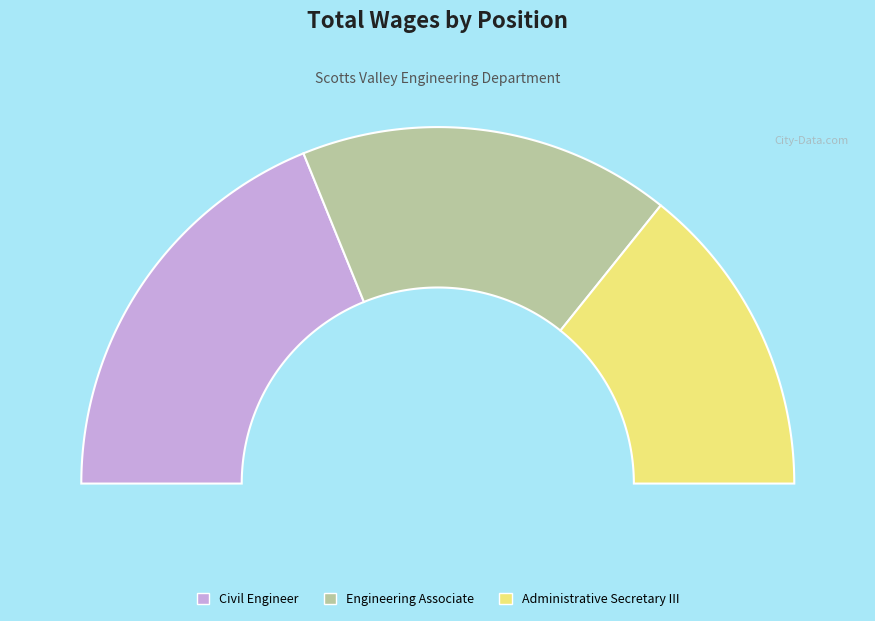

How many segments does this pie chart have?

3